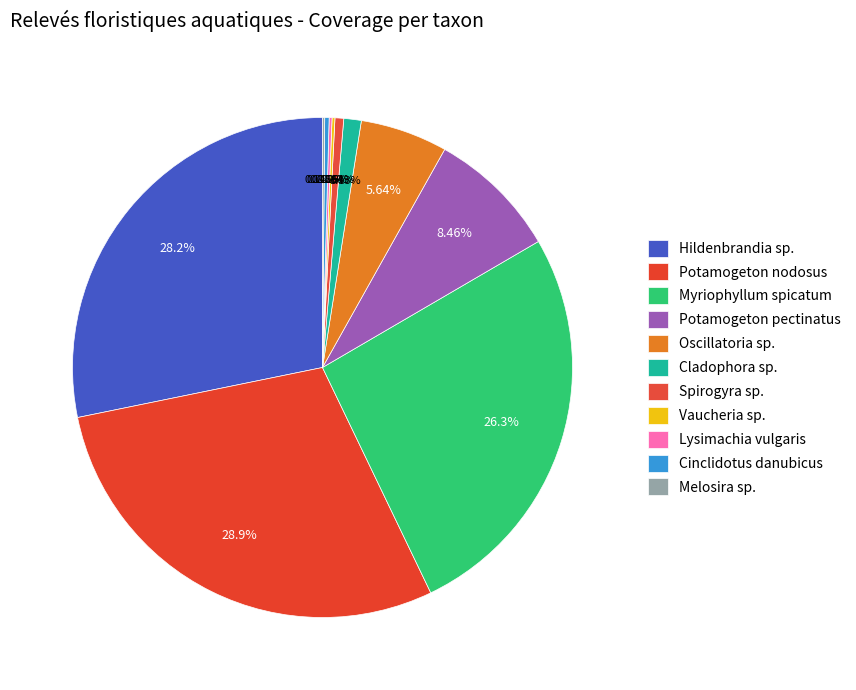

Which slice is the largest?

Potamogeton nodosus